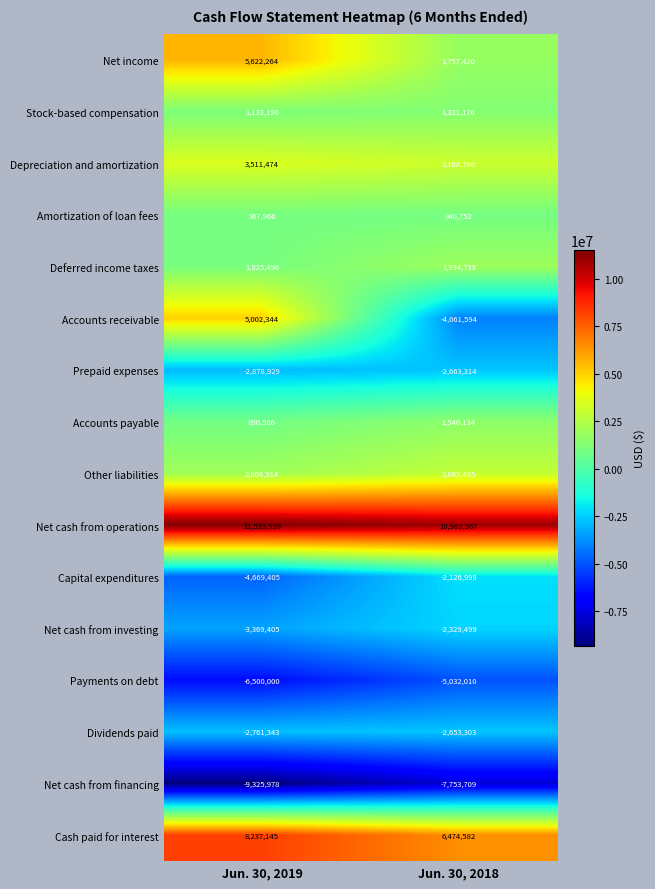

List the labels in order of Deferred income taxes value, largest first.

Jun. 30, 2018, Jun. 30, 2019